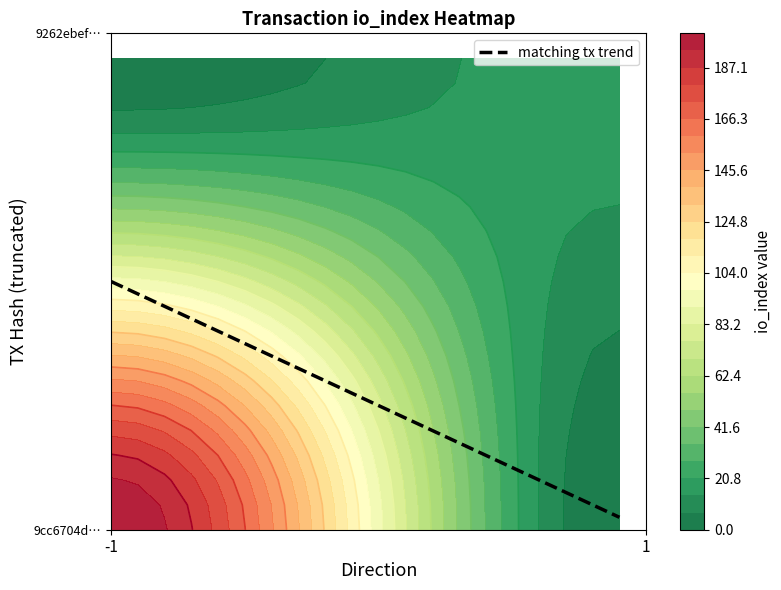

What is the maximum value for 9262ebef2429255e91b3168a4a0c80dc4f09147?

18